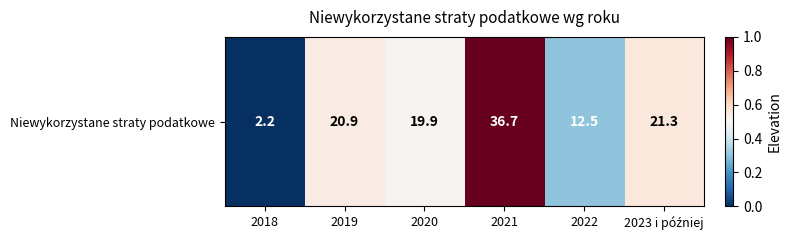

The chart shows a value of 0.7 at 2019. True or false?

False